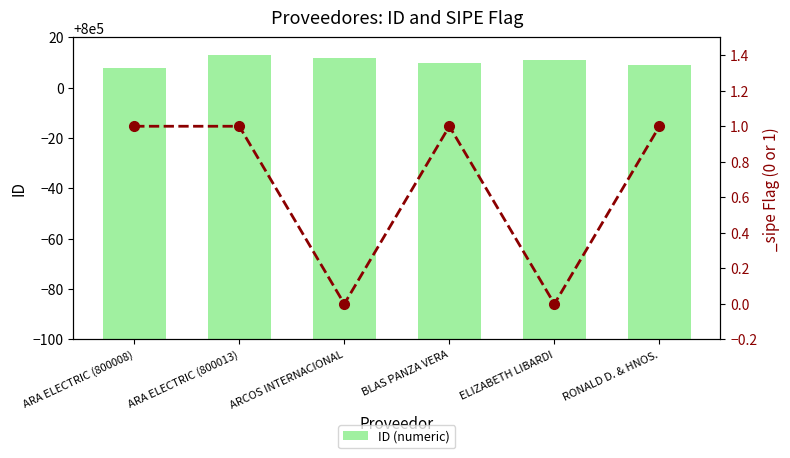

Rank the categories by value from highest to lowest.

ARA ELECTRIC (800013), ARCOS INTERNACIONAL, ELIZABETH LIBARDI, BLAS PANZA VERA, RONALD D. & HNOS., ARA ELECTRIC (800008)